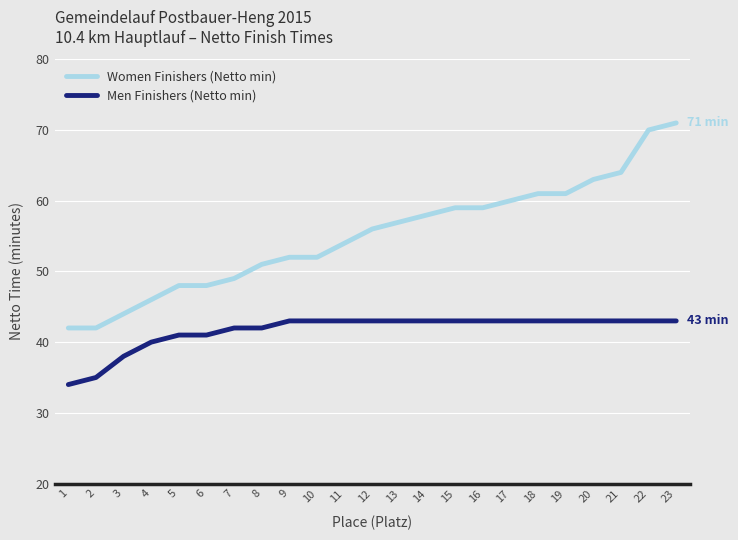

At which category is the sum across all series the highest?

23